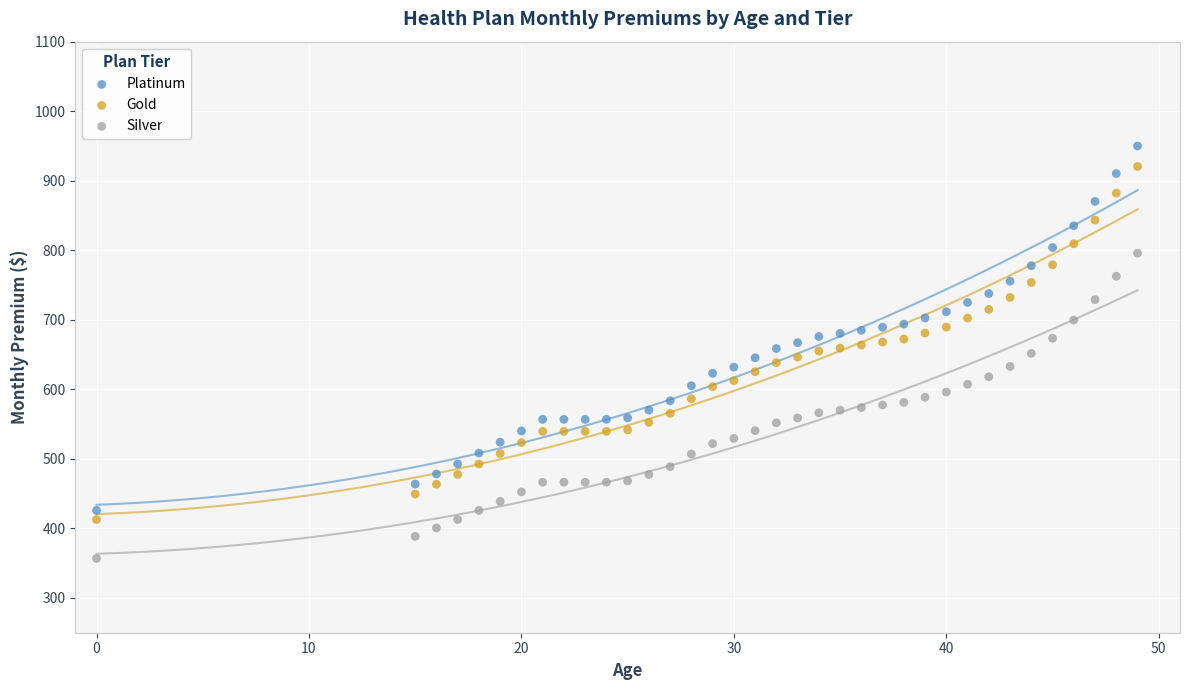

Across all data points, what is the range of X values (max minus min)?

49.0